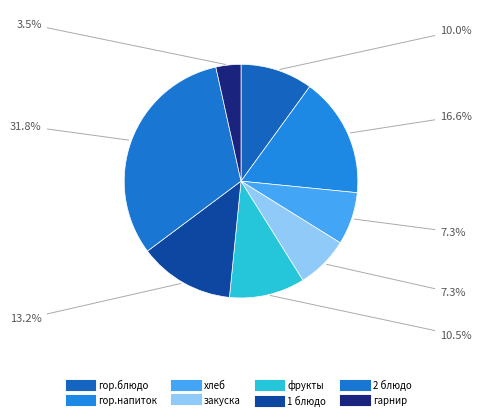

Is it true that гор.блюдо is 21% of the pie?

False